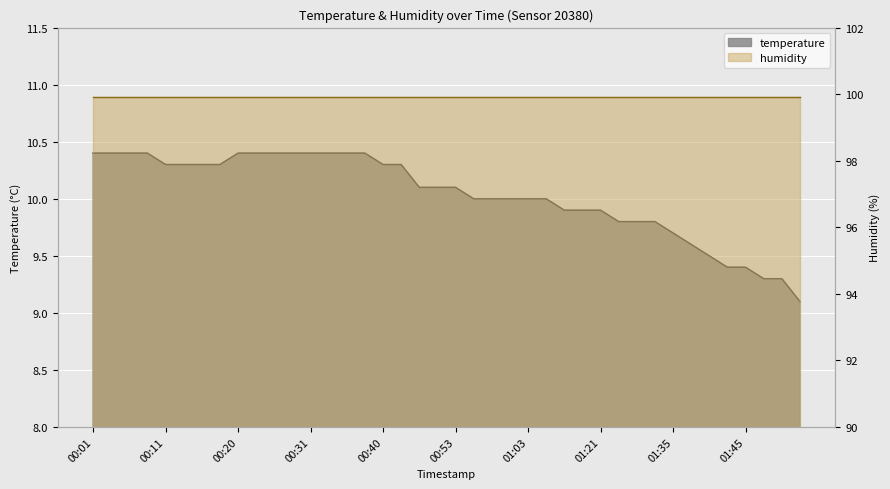

True or false: the data shows 13.2 at 01:40.

False